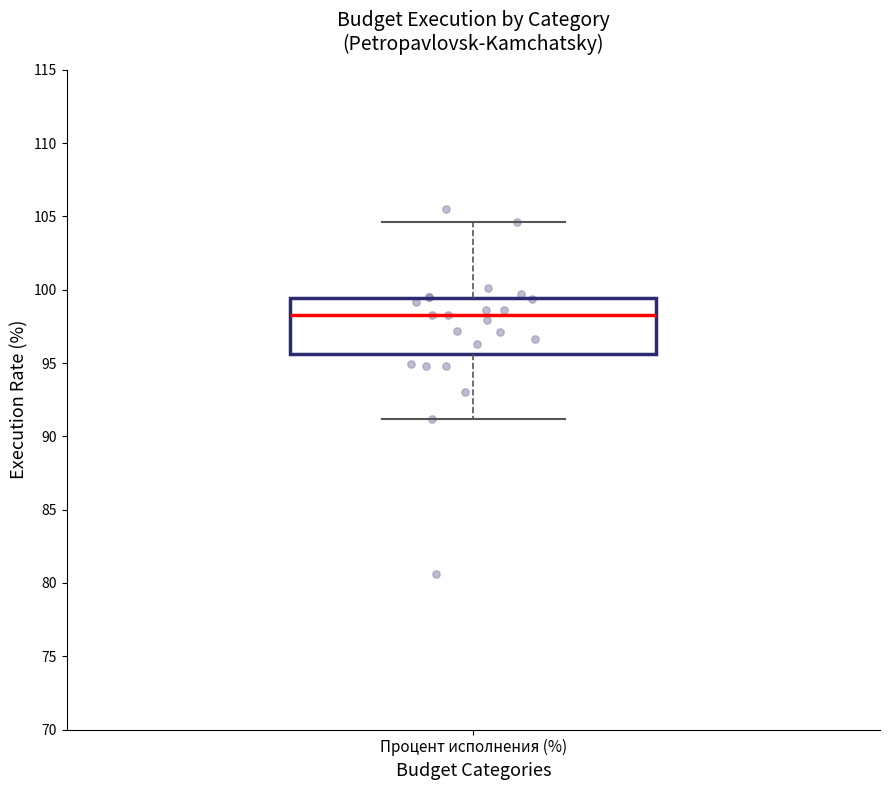

Transcribe this box plot: give where the median line is, the range the box spans, and where the two whiskers end, as read against the y-axis. The values are not printed on the chart, so give them approximately, as read against the axis.

median 98.5, box 95.5 to 99.5, whiskers 91.0 to 104.5